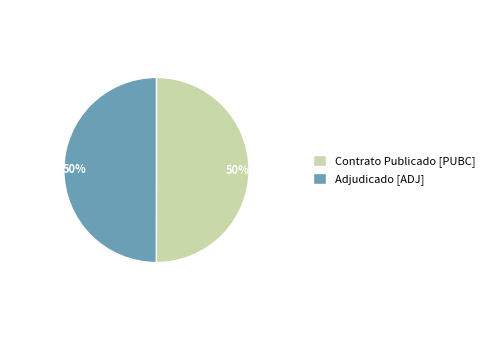

Count the number of slices in the pie.

2